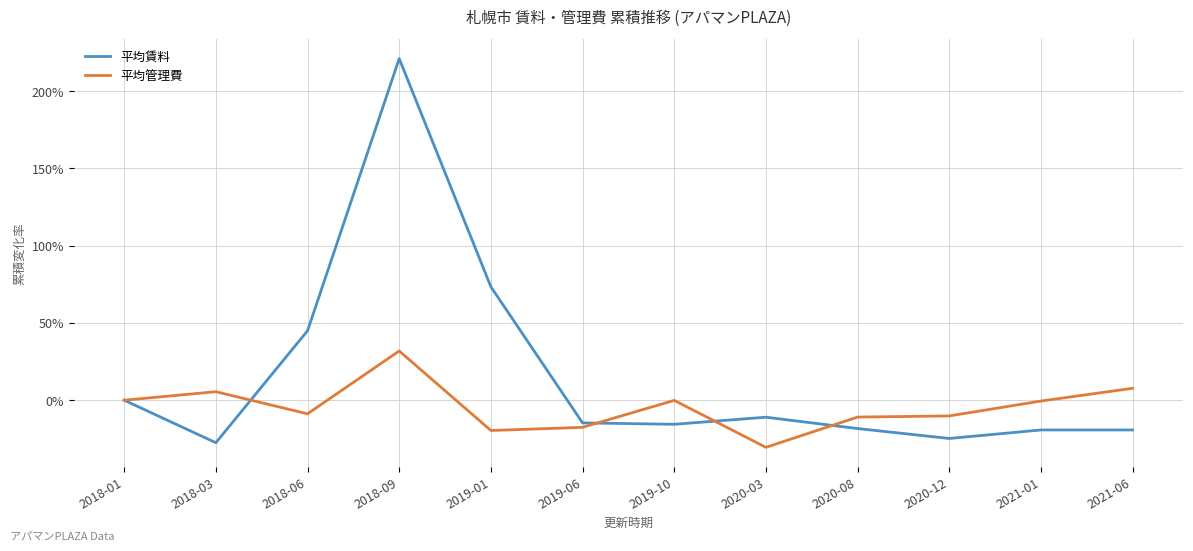

Rank the series by their maximum value, from lowest to highest.

平均管理費, 平均賃料